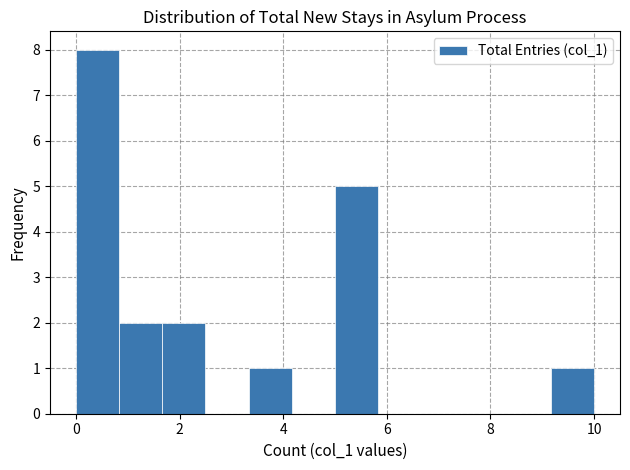

Reading left to right, transcribe this chart: for each bar, give the range it covers on the x-axis and its height. Neither the bar edges nor the heights are printed on the chart, so give them approximately, as read against the axes.

0.0 to 0.8: 8
0.8 to 1.6: 2
1.6 to 2.6: 2
2.6 to 3.4: 0
3.4 to 4.2: 1
4.2 to 5.0: 0
5.0 to 5.8: 5
5.8 to 6.6: 0
6.6 to 7.6: 0
7.6 to 8.4: 0
8.4 to 9.2: 0
9.2 to 10.0: 1